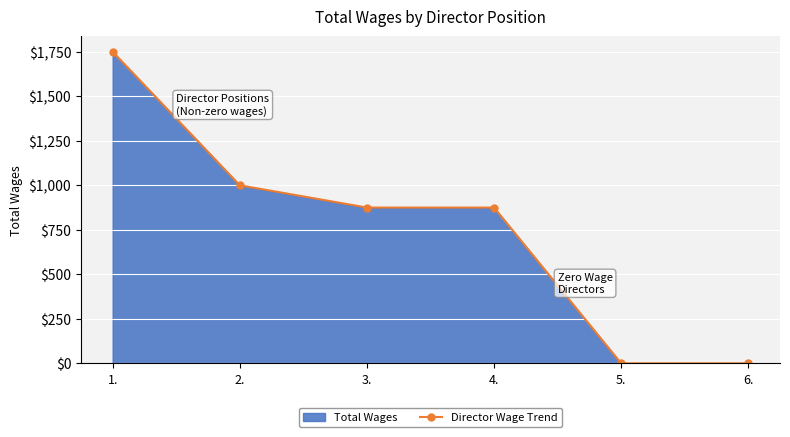

How many data points are less than 875?

2